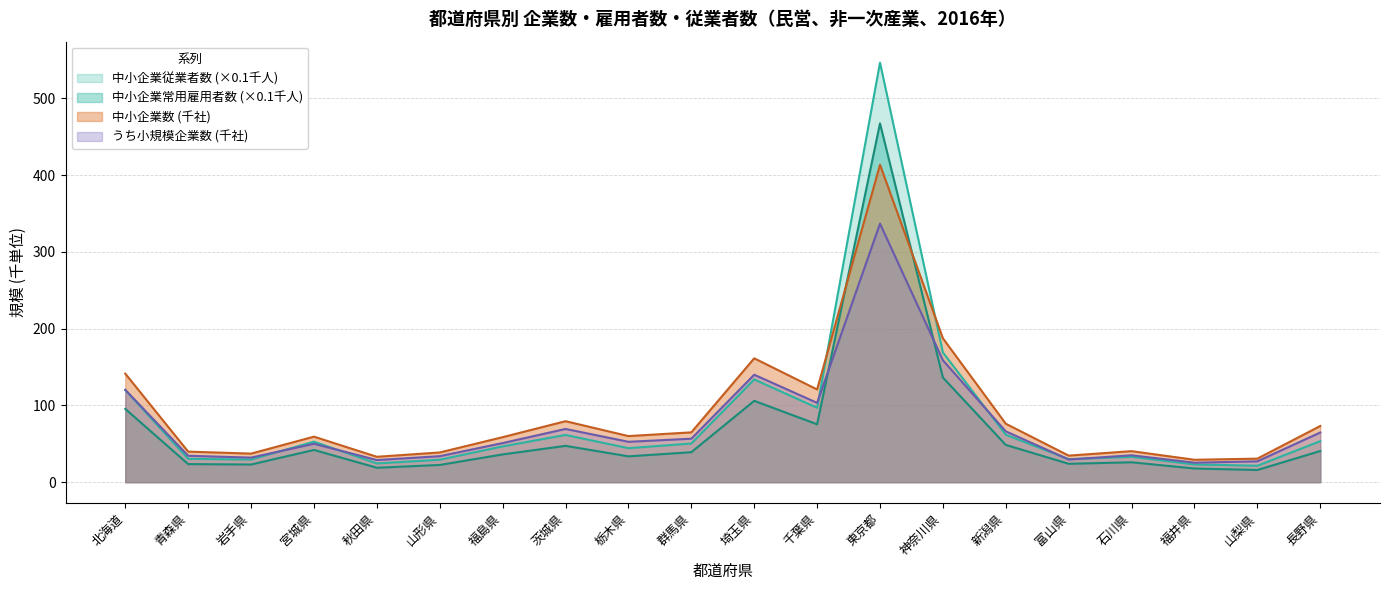

List the labels in order of うち小規模 value, smallest first.

福井県, 山梨県, 秋田県, 富山県, 岩手県, 山形県, 青森県, 石川県, 宮城県, 福島県, 栃木県, 群馬県, 長野県, 新潟県, 茨城県, 千葉県, 北海道, 埼玉県, 神奈川県, 東京都